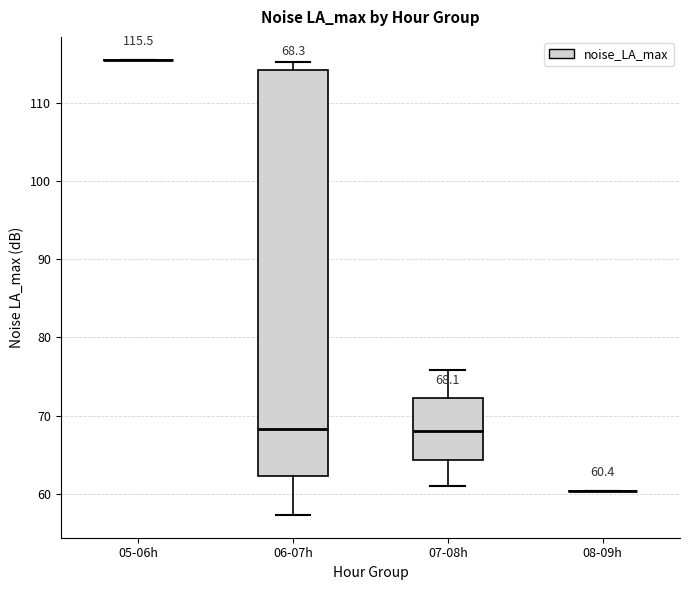

Which box is the tallest, from its lower edge to its upper edge?

06-07h